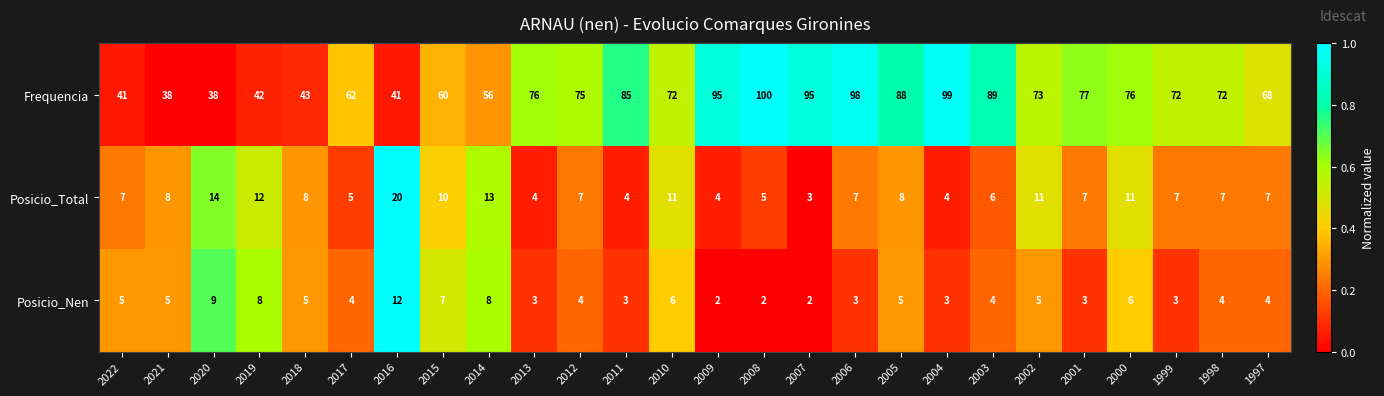

Rank the series by their maximum value, from highest to lowest.

Frequencia, Posicio_Total, Posicio_Nen